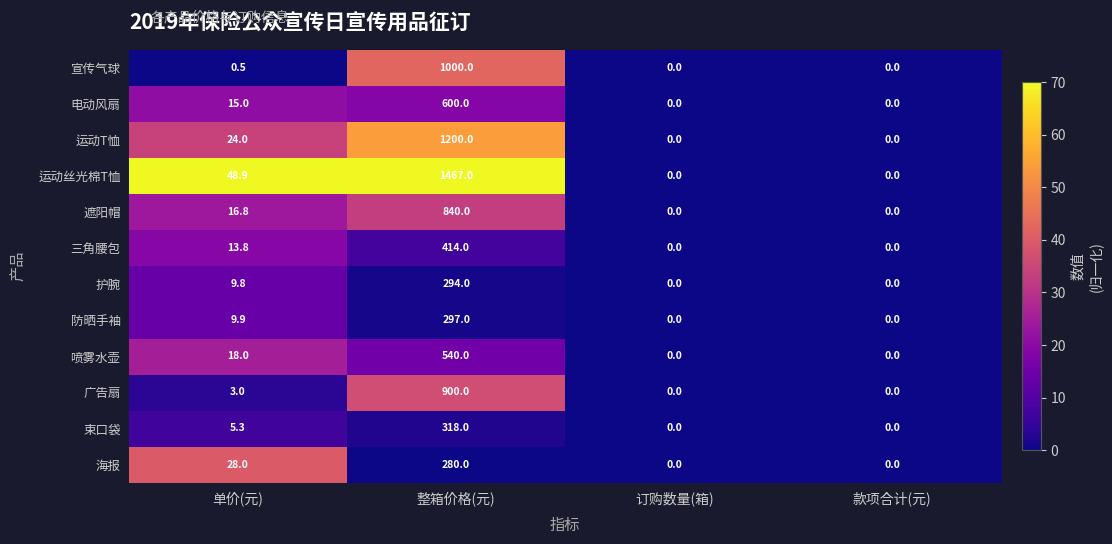

Which category has the highest value in the 海报 series?

整箱价格(元)